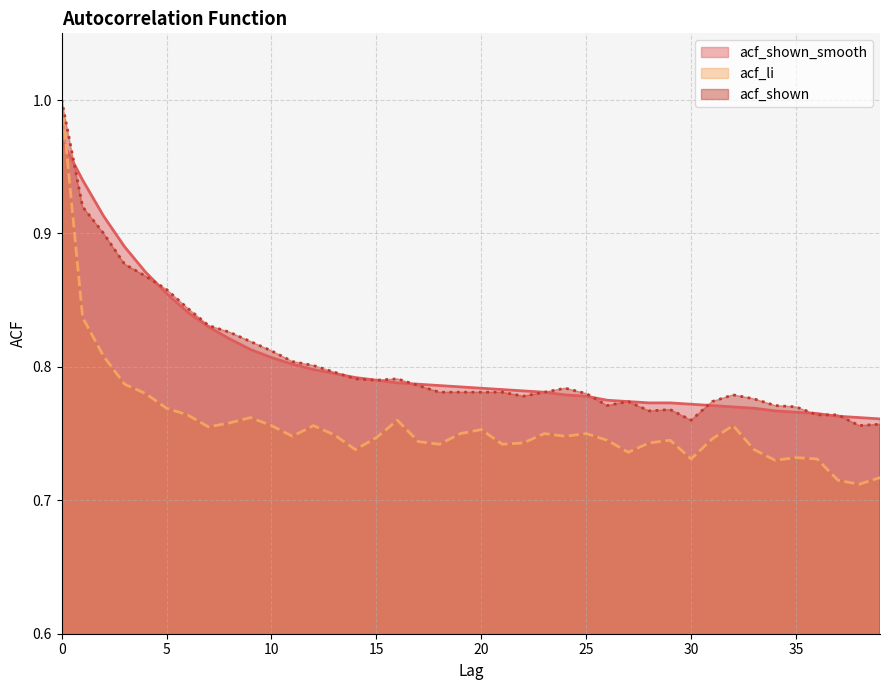

Read the acf_li value at 39.

0.7